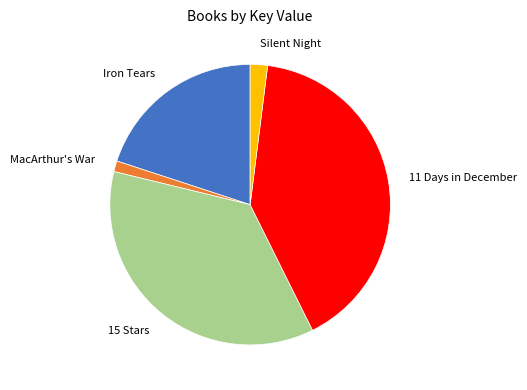

Count the number of slices in the pie.

5